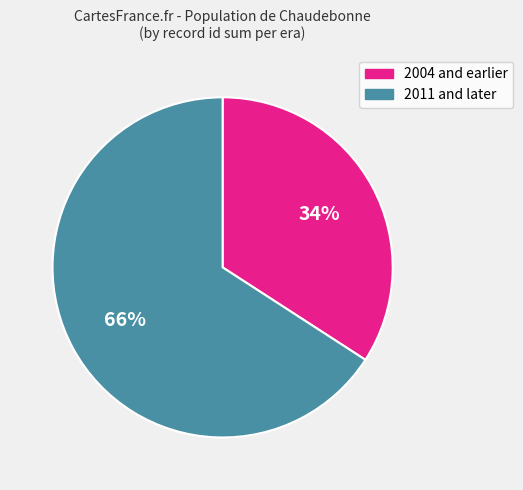

To the nearest percent, what is the difference between the largest and smallest slice percentages?

32%